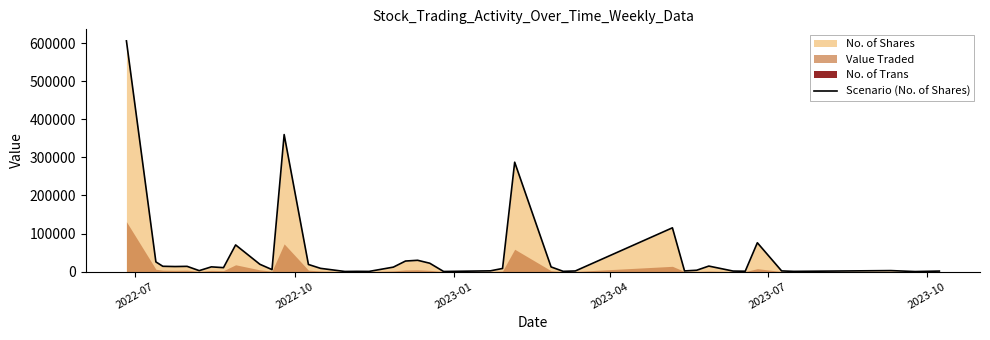

Reading left to right, transcribe all the data shown in this chart.

606529	25349	13859	13198	13719	2400	12361	10303	70021	19126	5146	360151	18656	8429	235	535	386	11655	27645	29650	21911	185	1900	8155	287514	12172	564	1571	115025	1667	3446	14429	1291	855	75741	1700	490	2546	30	1278